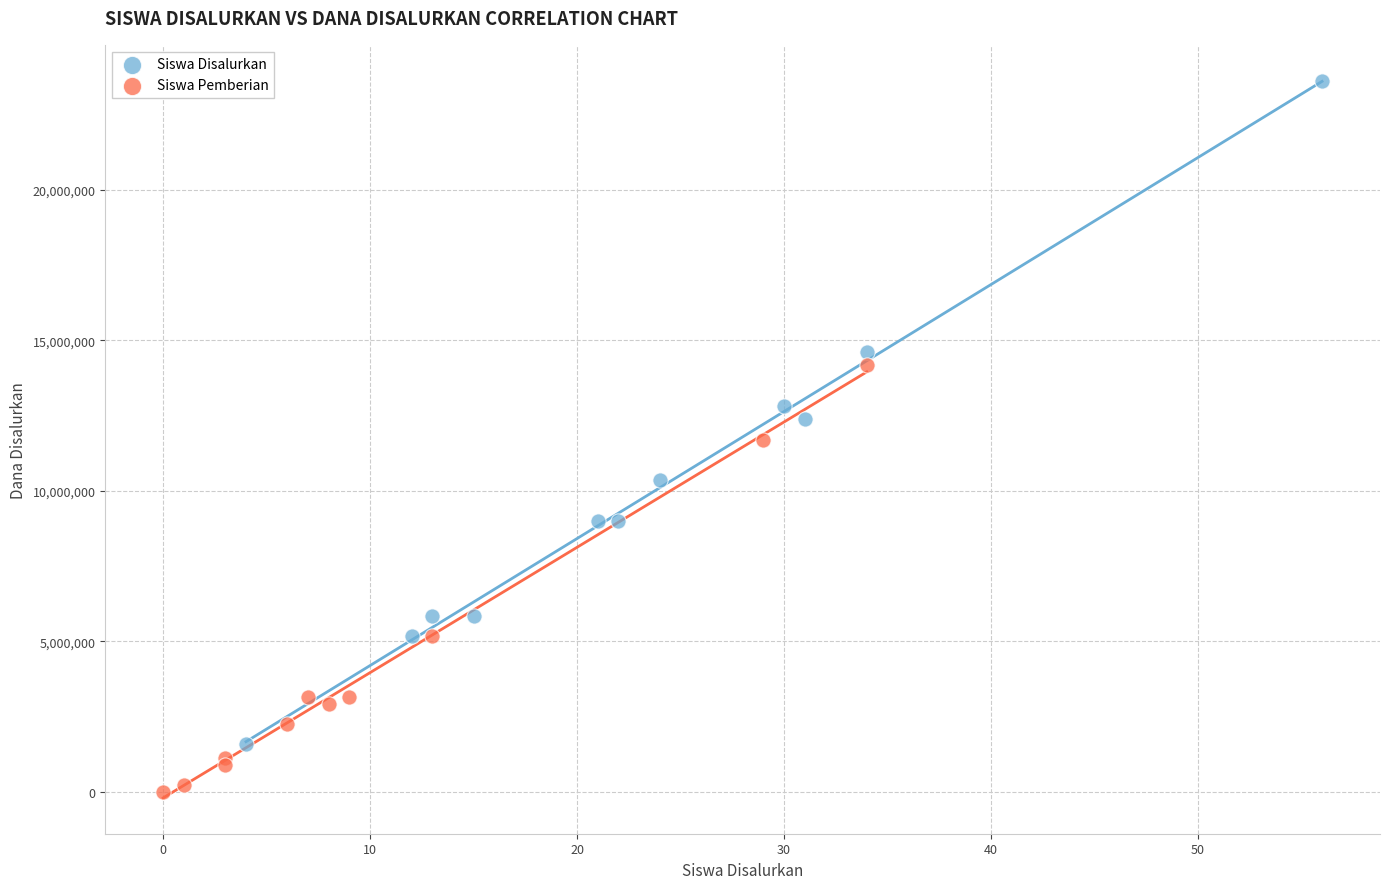

Which series reaches the minimum Y coordinate?

Siswa Pemberian